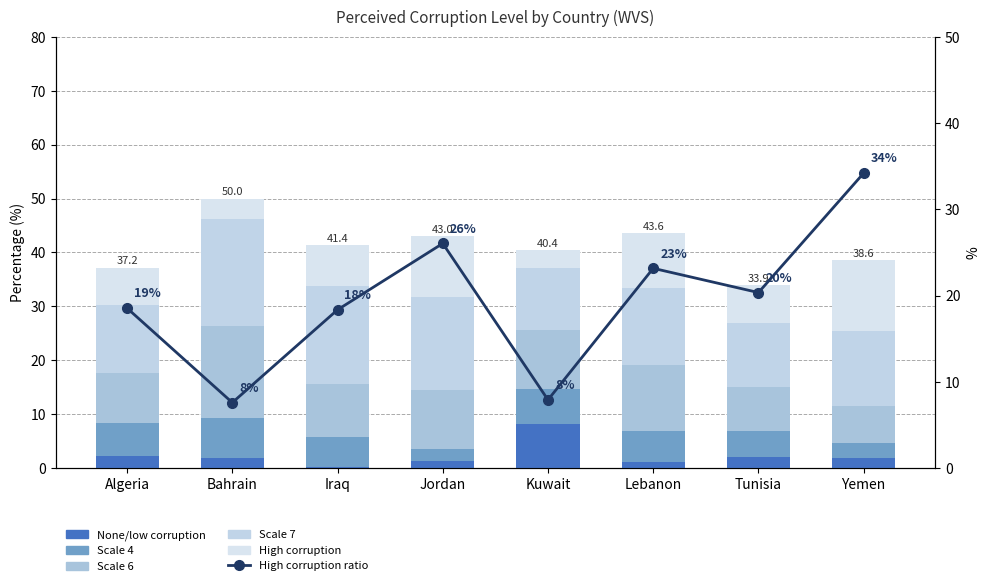

What is the minimum value shown in the chart?

0.2